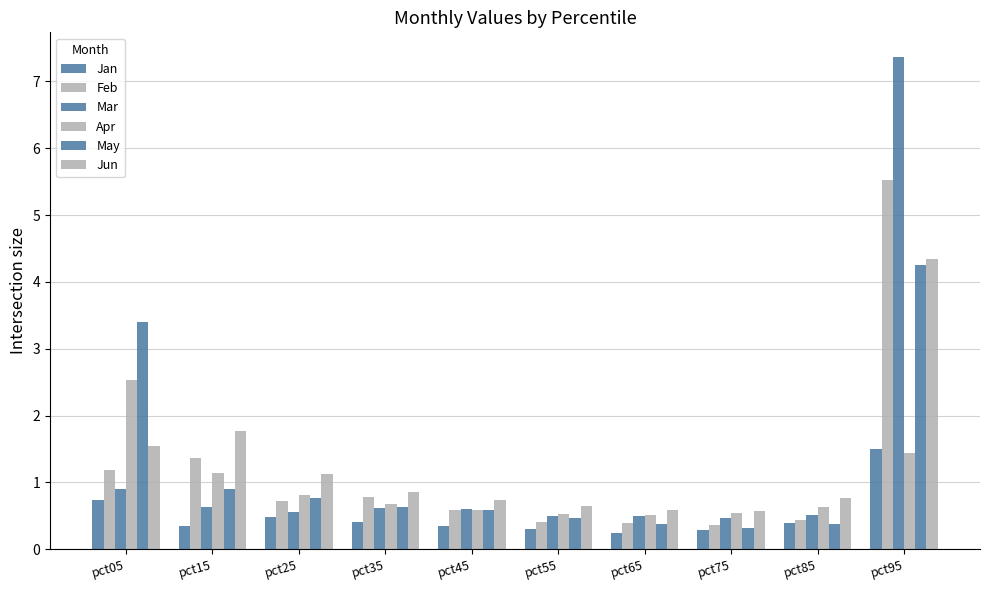

Reading left to right, transcribe all the data shown in this chart.

Jan: 0.7	0.3	0.5	0.4	0.3	0.3	0.2	0.3	0.4	1.5
Feb: 1.2	1.4	0.7	0.8	0.6	0.4	0.4	0.4	0.4	5.5
Mar: 0.9	0.6	0.6	0.6	0.6	0.5	0.5	0.5	0.5	7.4
Apr: 2.5	1.1	0.8	0.7	0.6	0.5	0.5	0.5	0.6	1.4
May: 3.4	0.9	0.8	0.6	0.6	0.5	0.4	0.3	0.4	4.3
Jun: 1.5	1.8	1.1	0.9	0.7	0.7	0.6	0.6	0.8	4.3